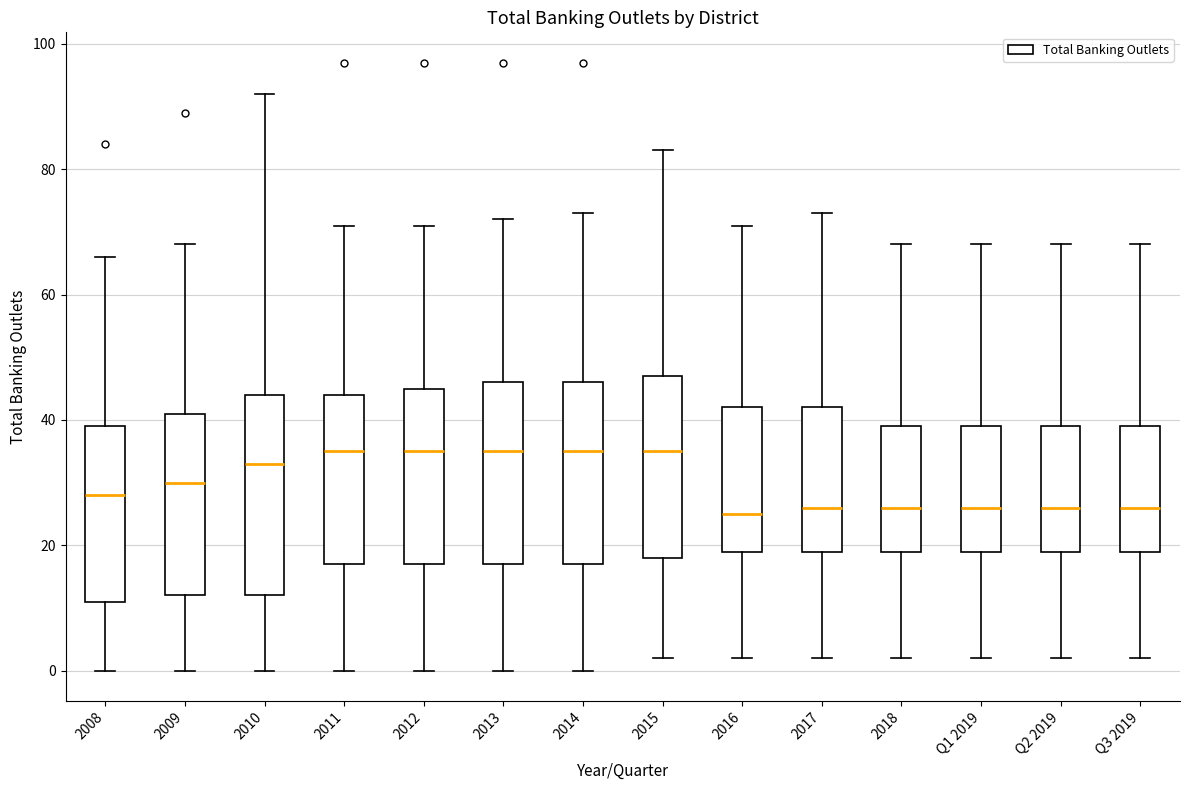

Reading left to right, read every box against the y-axis: the position of its median line, the range the box covers, and the ends of its whiskers. The values are not printed on the chart, so give them approximately, as read against the axis.

2008: median 28, box 12 to 40, whiskers 0 to 66
2009: median 30, box 12 to 42, whiskers 0 to 68
2010: median 34, box 12 to 44, whiskers 0 to 92
2011: median 36, box 18 to 44, whiskers 0 to 72
2012: median 36, box 18 to 46, whiskers 0 to 72
2013: median 36, box 18 to 46, whiskers 0 to 72
2014: median 36, box 18 to 46, whiskers 0 to 74
2015: median 36, box 18 to 48, whiskers 2 to 84
2016: median 26, box 20 to 42, whiskers 2 to 72
2017: median 26, box 20 to 42, whiskers 2 to 74
2018: median 26, box 20 to 40, whiskers 2 to 68
Q1 2019: median 26, box 20 to 40, whiskers 2 to 68
Q2 2019: median 26, box 20 to 40, whiskers 2 to 68
Q3 2019: median 26, box 20 to 40, whiskers 2 to 68